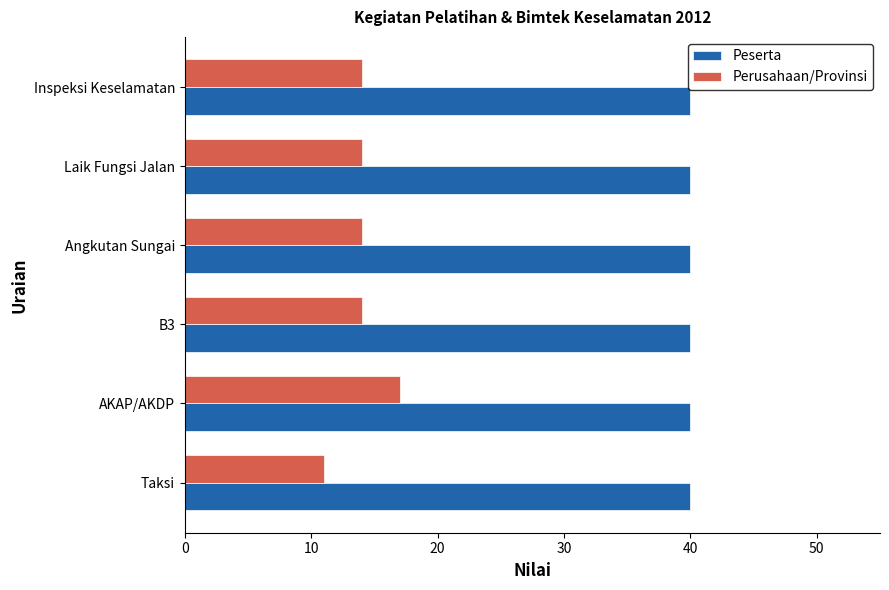

What is the minimum value shown in the chart?

11